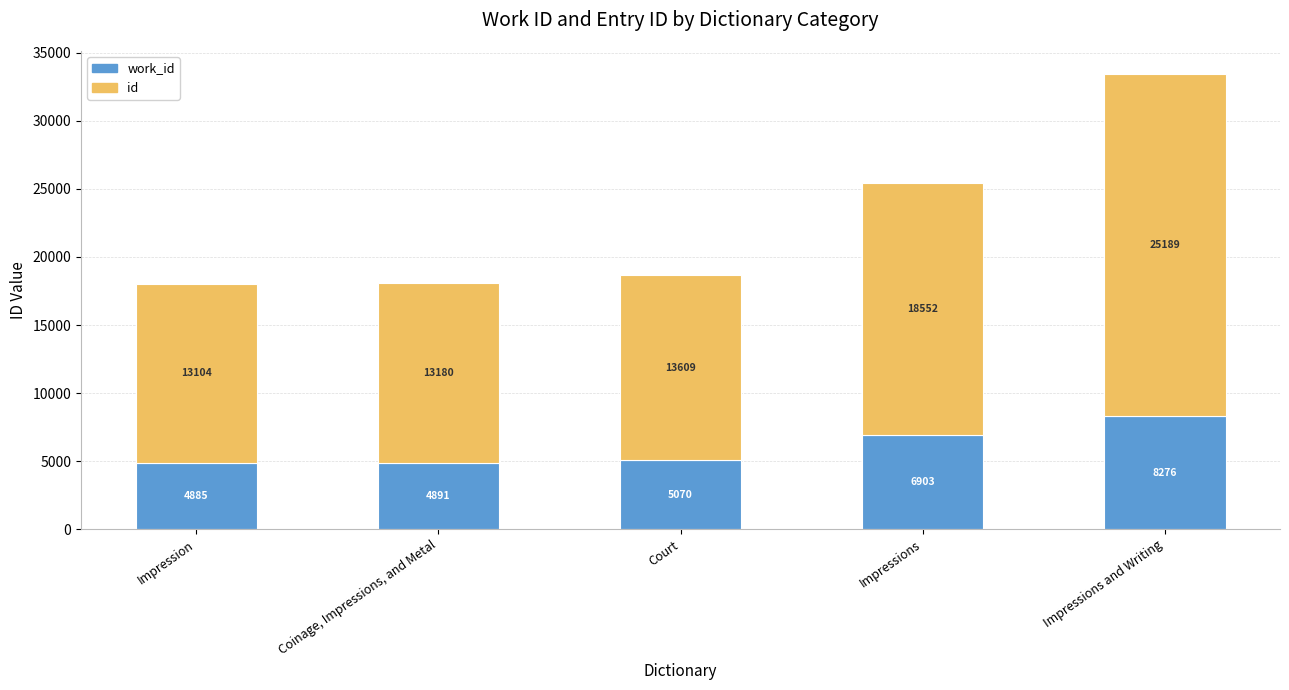

What is the total value across all series at Impressions and Writing?

33465